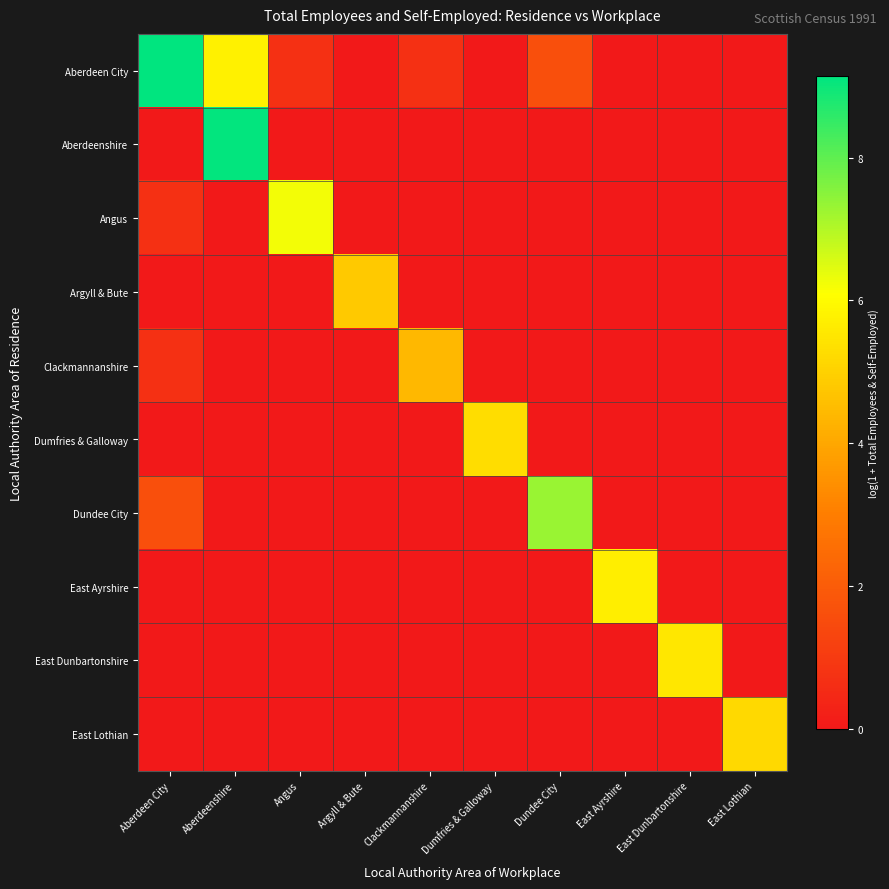

Reading left to right, transcribe all the data shown in this chart.

Aberdeen City: Aberdeen City=9.1	Aberdeenshire=5.8	Angus=0.7	Argyll & Bute=0.0	Clackmannanshire=0.7	Dumfries & Galloway=0.0	Dundee City=1.6	East Ayrshire=0.0	East Dunbartonshire=0.0	East Lothian=0.0
Aberdeenshire: Aberdeen City=0.0	Aberdeenshire=9.1	Angus=0.0	Argyll & Bute=0.0	Clackmannanshire=0.0	Dumfries & Galloway=0.0	Dundee City=0.0	East Ayrshire=0.0	East Dunbartonshire=0.0	East Lothian=0.0
Angus: Aberdeen City=0.7	Aberdeenshire=0.0	Angus=6.2	Argyll & Bute=0.0	Clackmannanshire=0.0	Dumfries & Galloway=0.0	Dundee City=0.0	East Ayrshire=0.0	East Dunbartonshire=0.0	East Lothian=0.0
Argyll & Bute: Aberdeen City=0.0	Aberdeenshire=0.0	Angus=0.0	Argyll & Bute=4.8	Clackmannanshire=0.0	Dumfries & Galloway=0.0	Dundee City=0.0	East Ayrshire=0.0	East Dunbartonshire=0.0	East Lothian=0.0
Clackmannanshire: Aberdeen City=0.7	Aberdeenshire=0.0	Angus=0.0	Argyll & Bute=0.0	Clackmannanshire=4.4	Dumfries & Galloway=0.0	Dundee City=0.0	East Ayrshire=0.0	East Dunbartonshire=0.0	East Lothian=0.0
Dumfries & Galloway: Aberdeen City=0.0	Aberdeenshire=0.0	Angus=0.0	Argyll & Bute=0.0	Clackmannanshire=0.0	Dumfries & Galloway=5.3	Dundee City=0.0	East Ayrshire=0.0	East Dunbartonshire=0.0	East Lothian=0.0
Dundee City: Aberdeen City=1.6	Aberdeenshire=0.0	Angus=0.0	Argyll & Bute=0.0	Clackmannanshire=0.0	Dumfries & Galloway=0.0	Dundee City=7.3	East Ayrshire=0.0	East Dunbartonshire=0.0	East Lothian=0.0
East Ayrshire: Aberdeen City=0.0	Aberdeenshire=0.0	Angus=0.0	Argyll & Bute=0.0	Clackmannanshire=0.0	Dumfries & Galloway=0.0	Dundee City=0.0	East Ayrshire=5.7	East Dunbartonshire=0.0	East Lothian=0.0
East Dunbartonshire: Aberdeen City=0.0	Aberdeenshire=0.0	Angus=0.0	Argyll & Bute=0.0	Clackmannanshire=0.0	Dumfries & Galloway=0.0	Dundee City=0.0	East Ayrshire=0.0	East Dunbartonshire=5.5	East Lothian=0.0
East Lothian: Aberdeen City=0.0	Aberdeenshire=0.0	Angus=0.0	Argyll & Bute=0.0	Clackmannanshire=0.0	Dumfries & Galloway=0.0	Dundee City=0.0	East Ayrshire=0.0	East Dunbartonshire=0.0	East Lothian=5.2